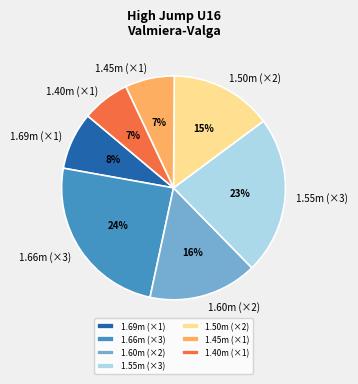

Is there a majority slice in this chart?

No